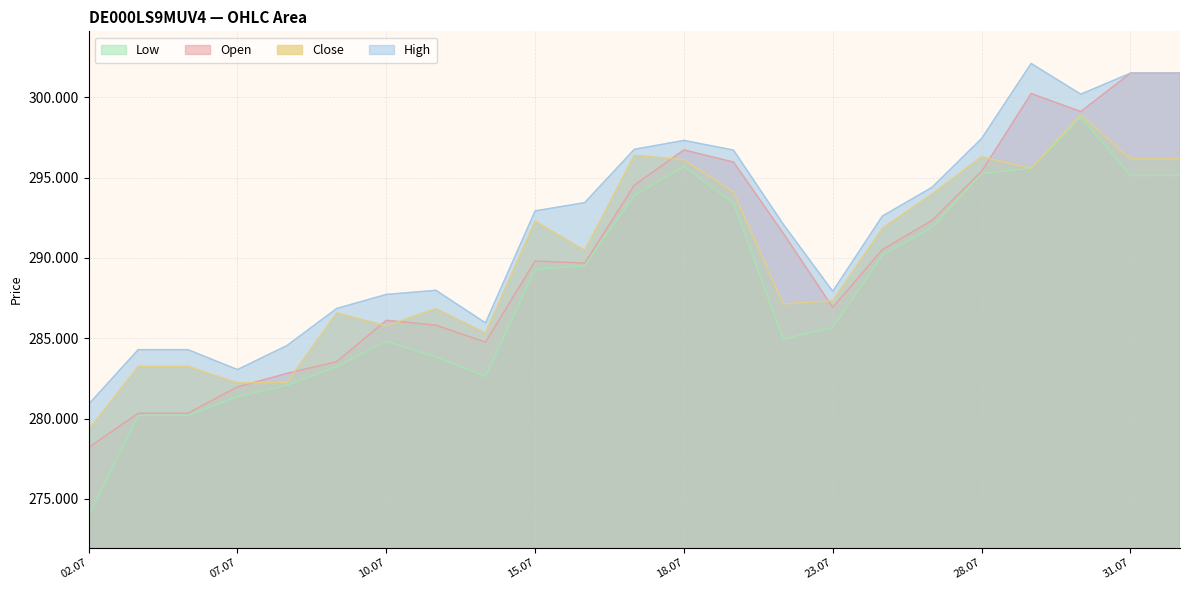

What is the difference between the highest and lowest values at 07.07?

1688